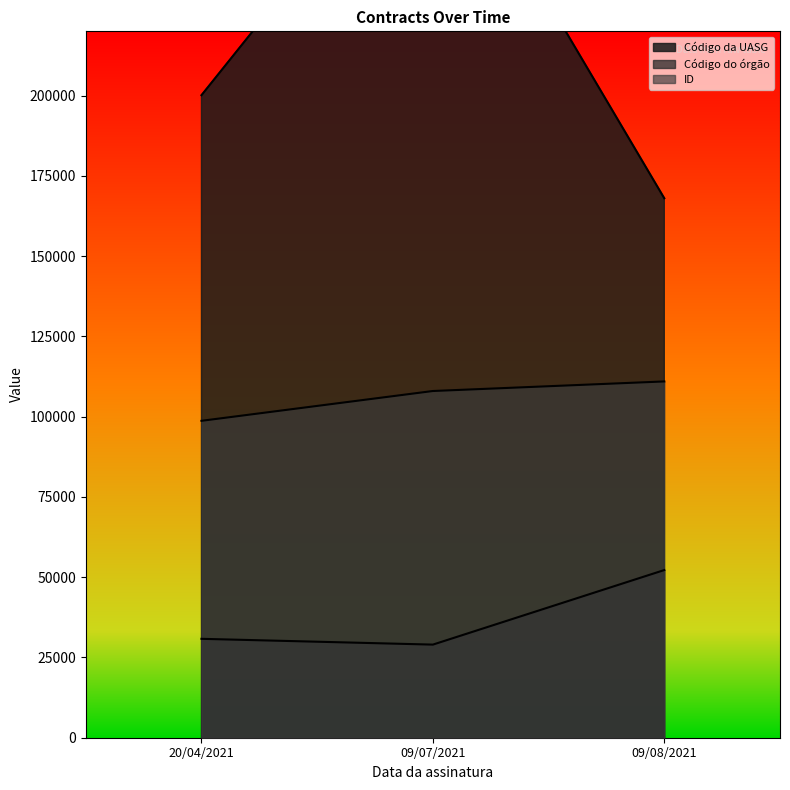

Is the value of ID at 20/04/2021 greater than the value of Código da UASG at 09/07/2021?

No